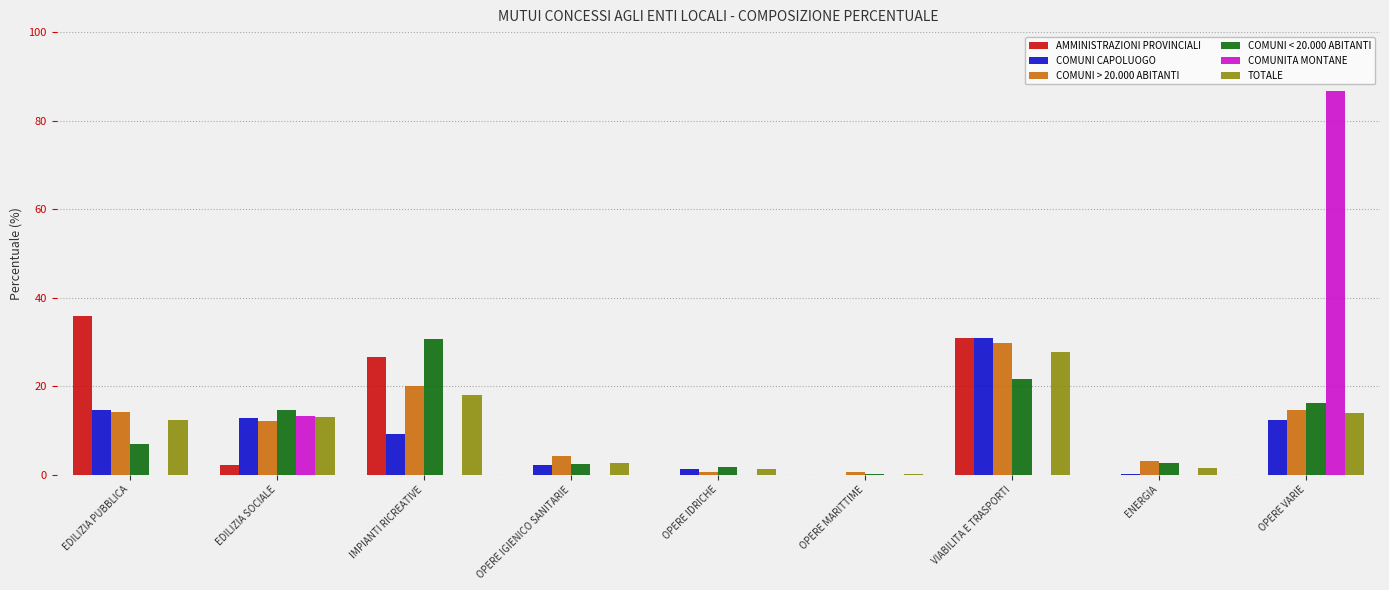

Is the value of COMUNITA MONTANE at IMPIANTI RICREATIVE greater than the value of TOTALE at EDILIZIA SOCIALE?

No